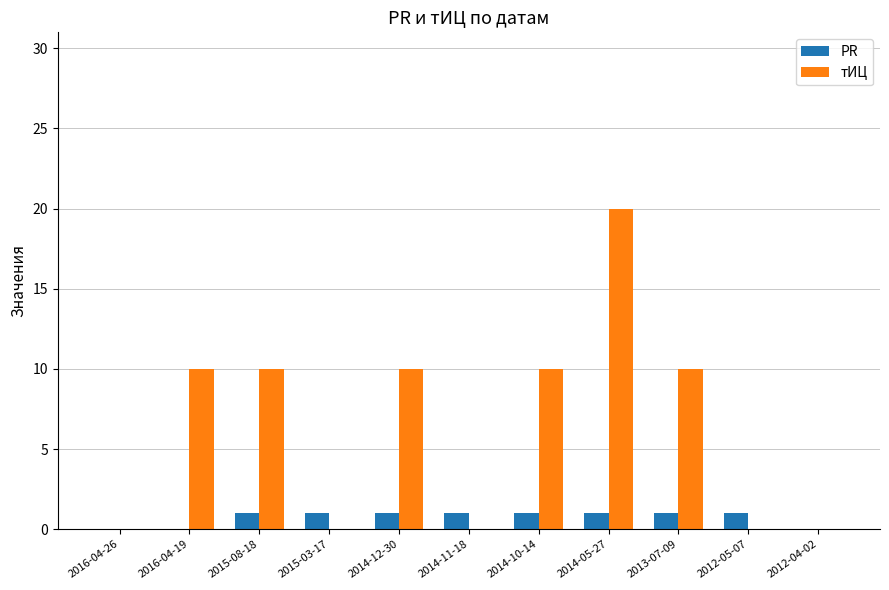

What is the greatest value displayed?

20